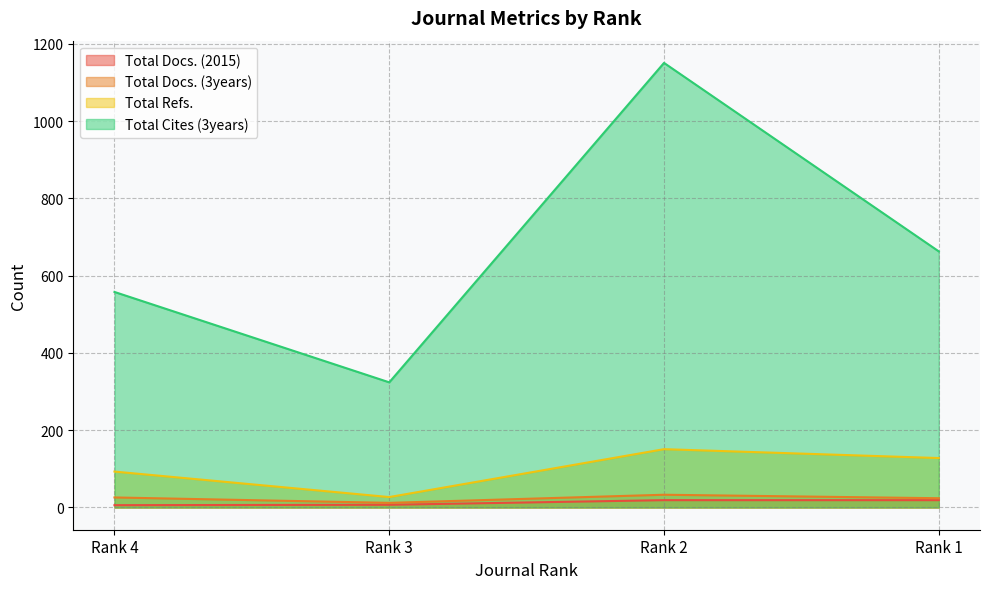

How many lines are shown in the chart?

4